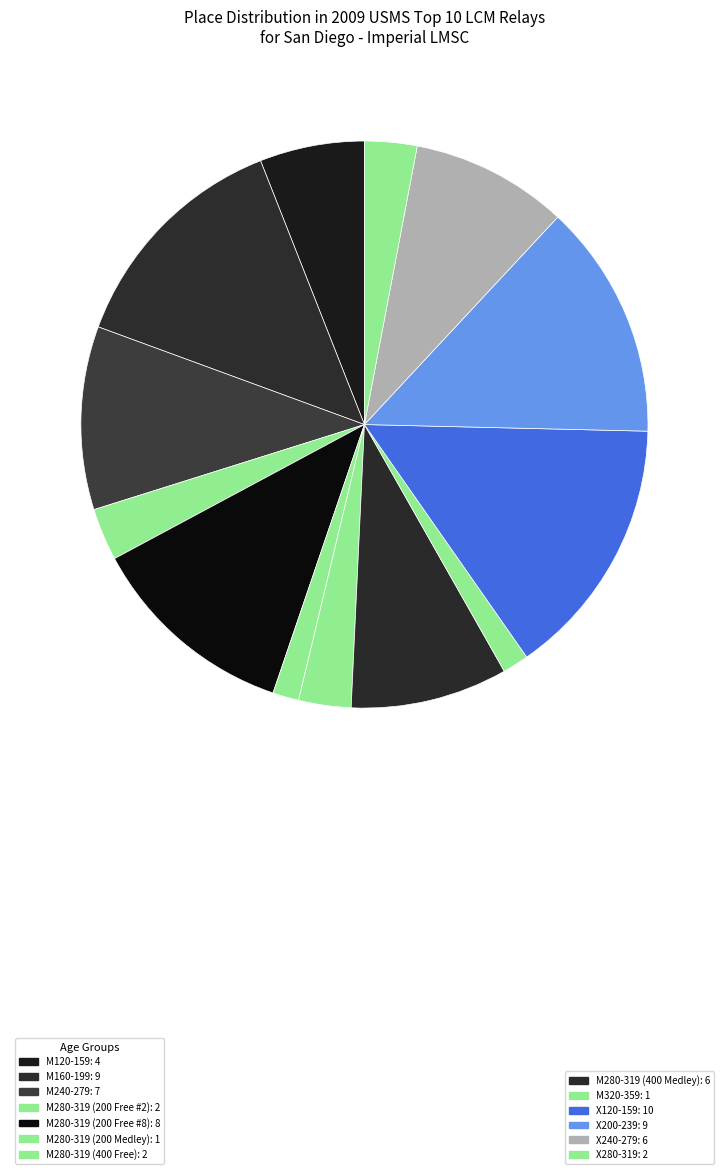

How many segments does this pie chart have?

13